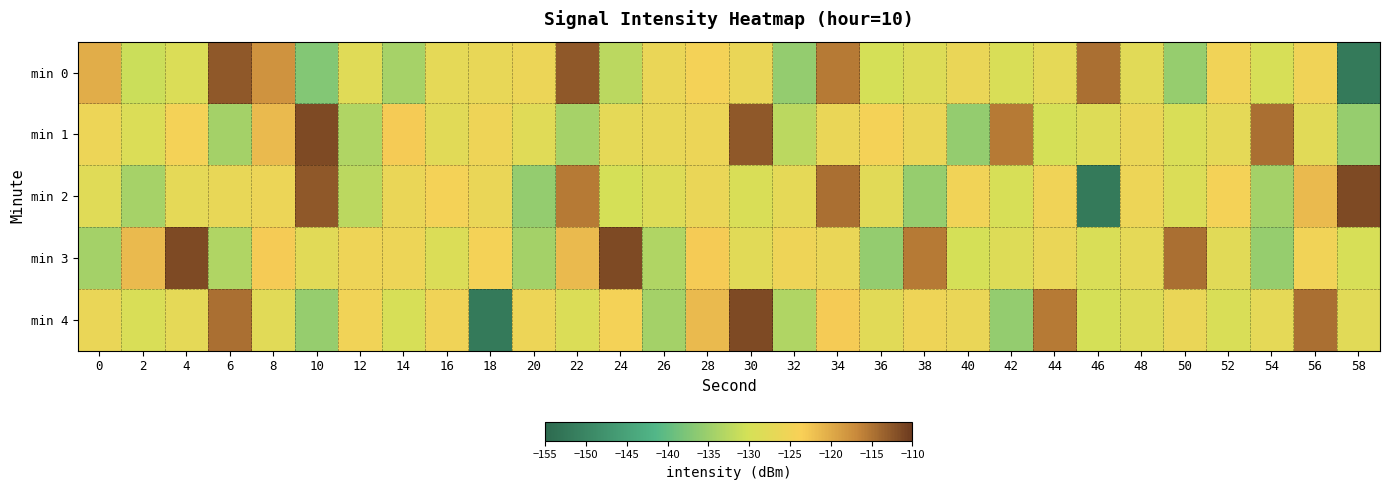

List the series in order of their peak value, lowest first.

min 0, min 1, min 2, min 3, min 4